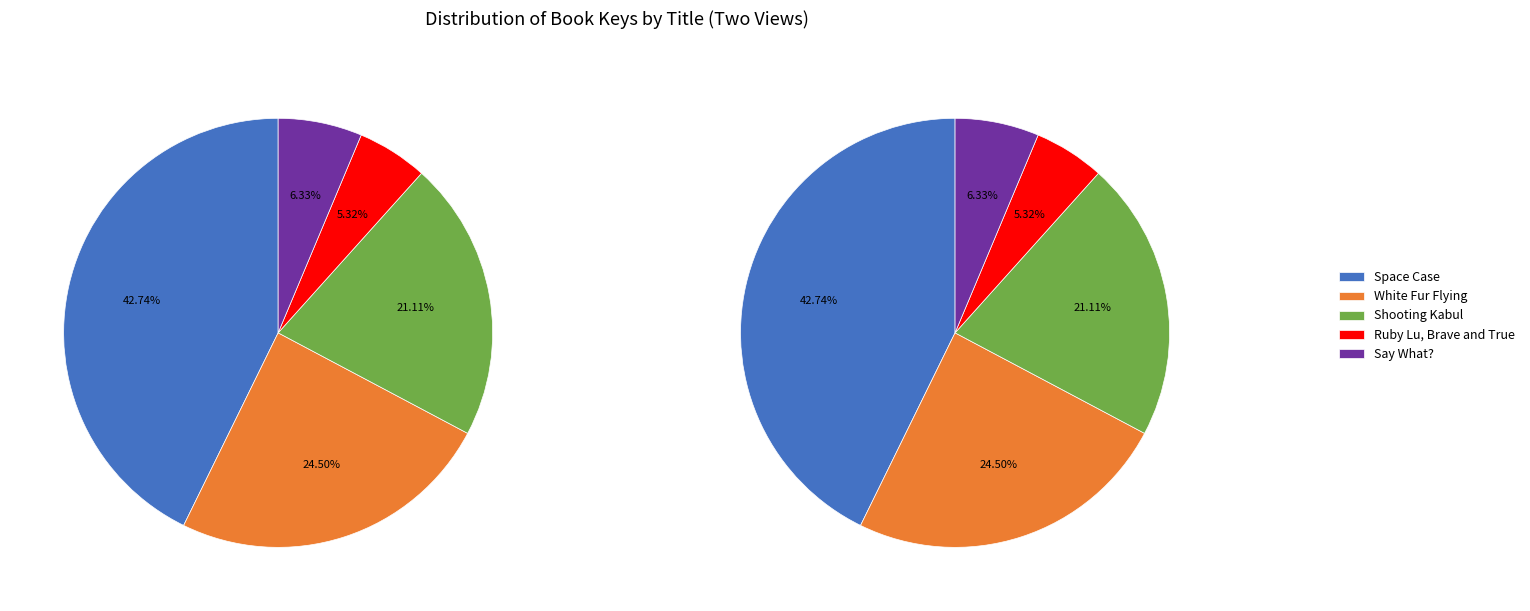

Does any single category account for the majority?

No